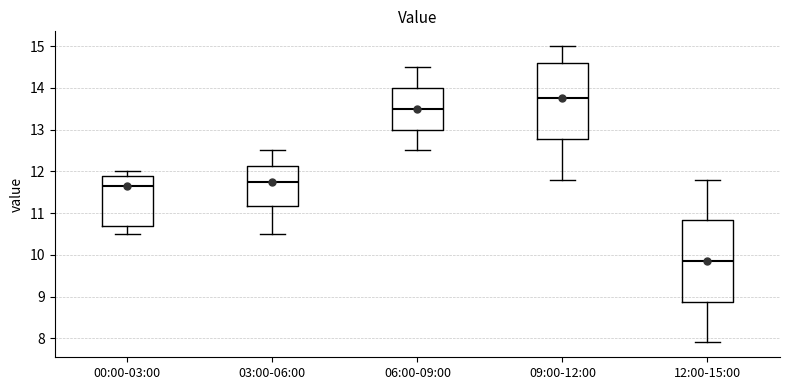

Which box has the lowest median line?

12:00-15:00